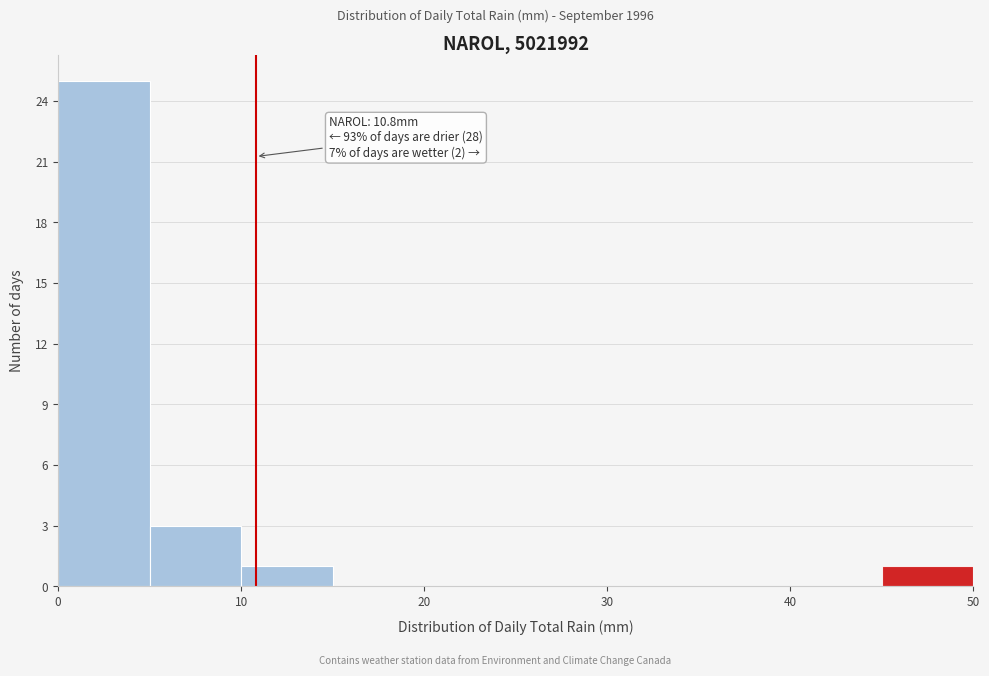

Which range on the x-axis has the tallest bar?

0 to 5